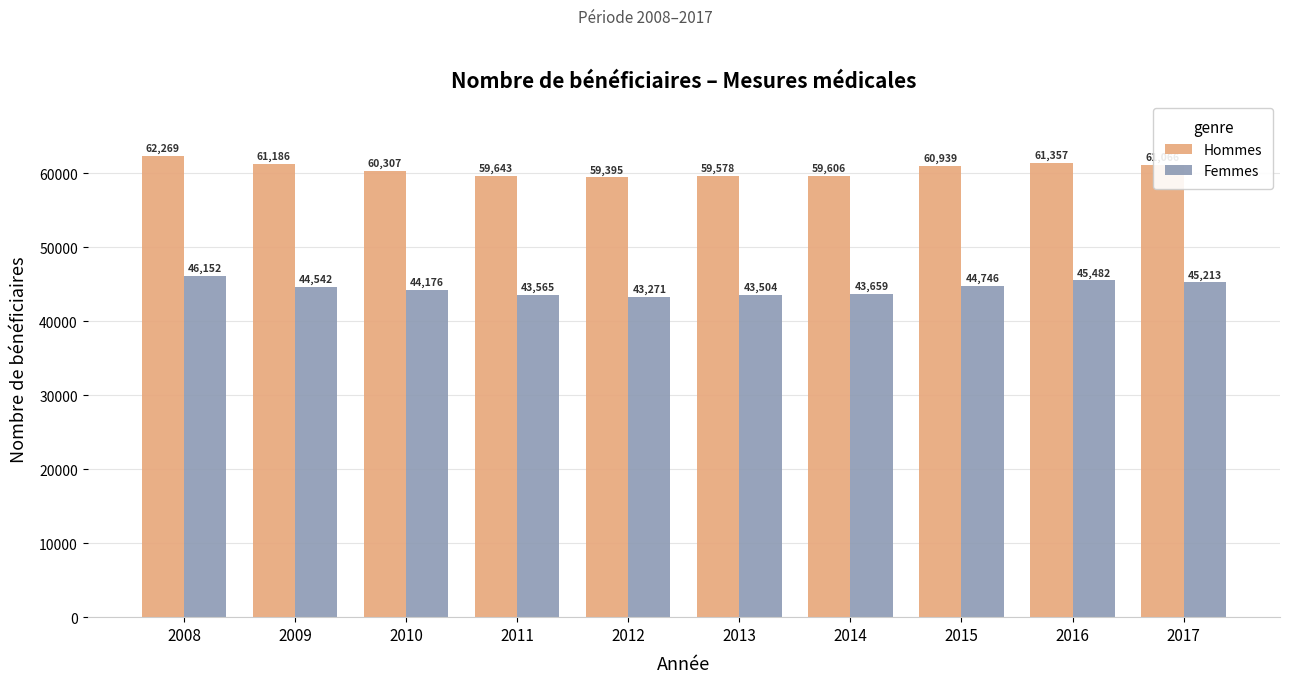

What is the value of the Femmes bar at the 5th from the left?

43271